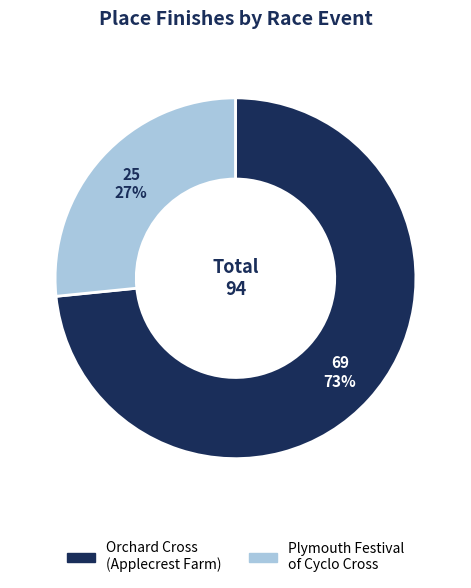

To the nearest percent, what is the average slice percentage?

50%